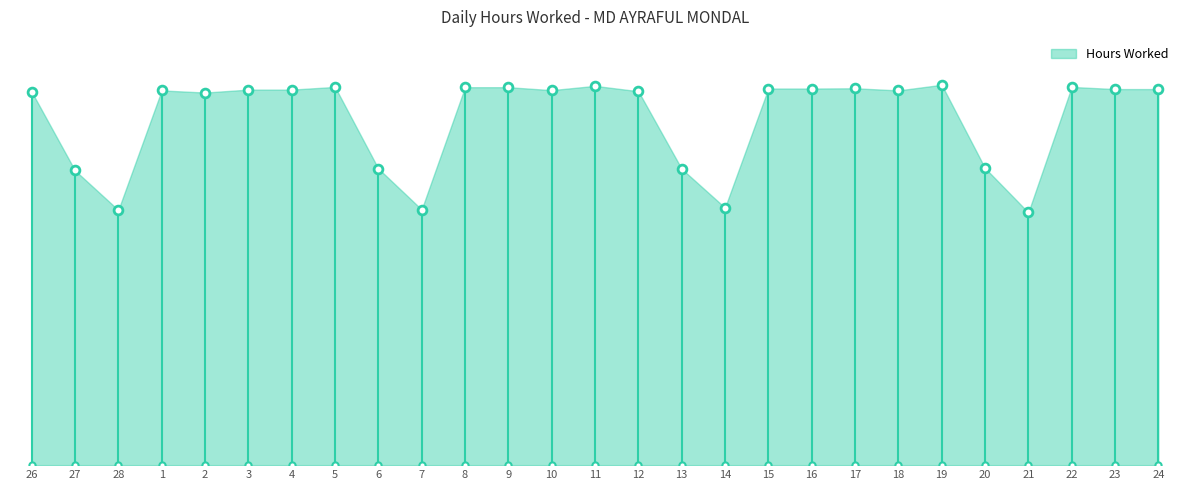

Between 23 and 8, which is larger?

8